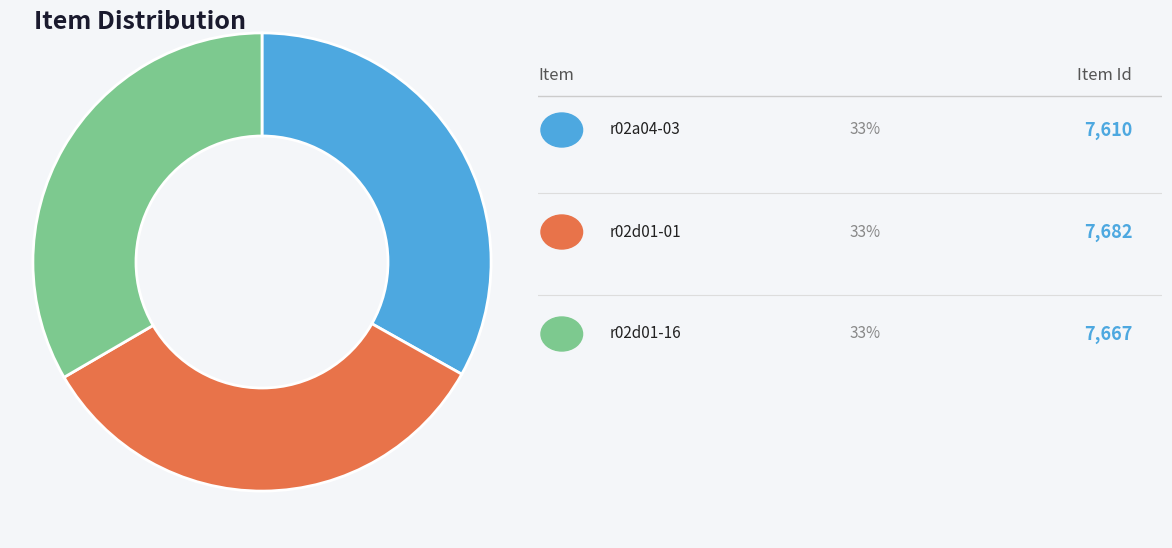

Does any single category account for the majority?

No